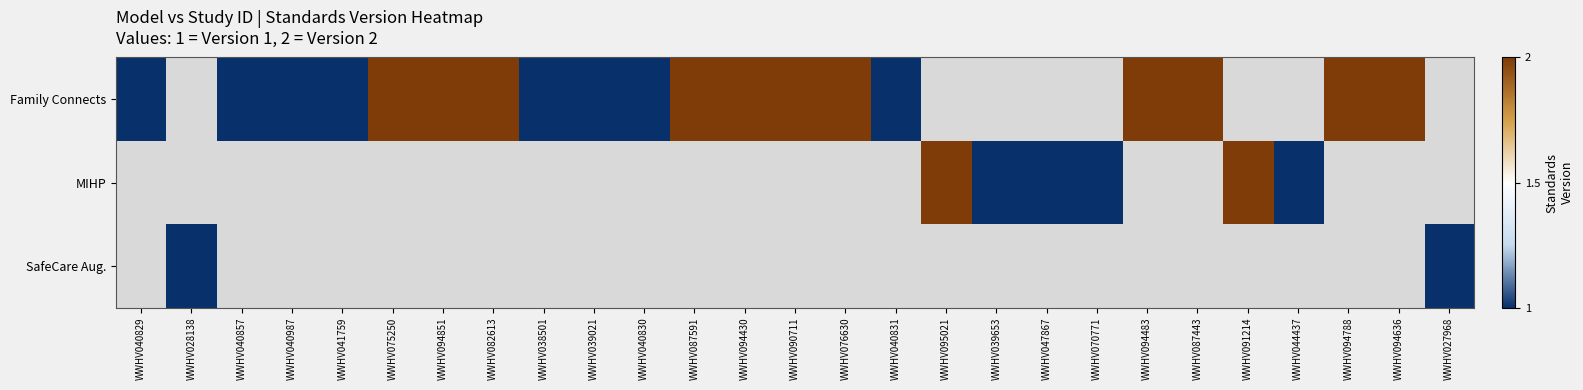

The Family Connects series shows 0.5 at WWHV040831. True or false?

False